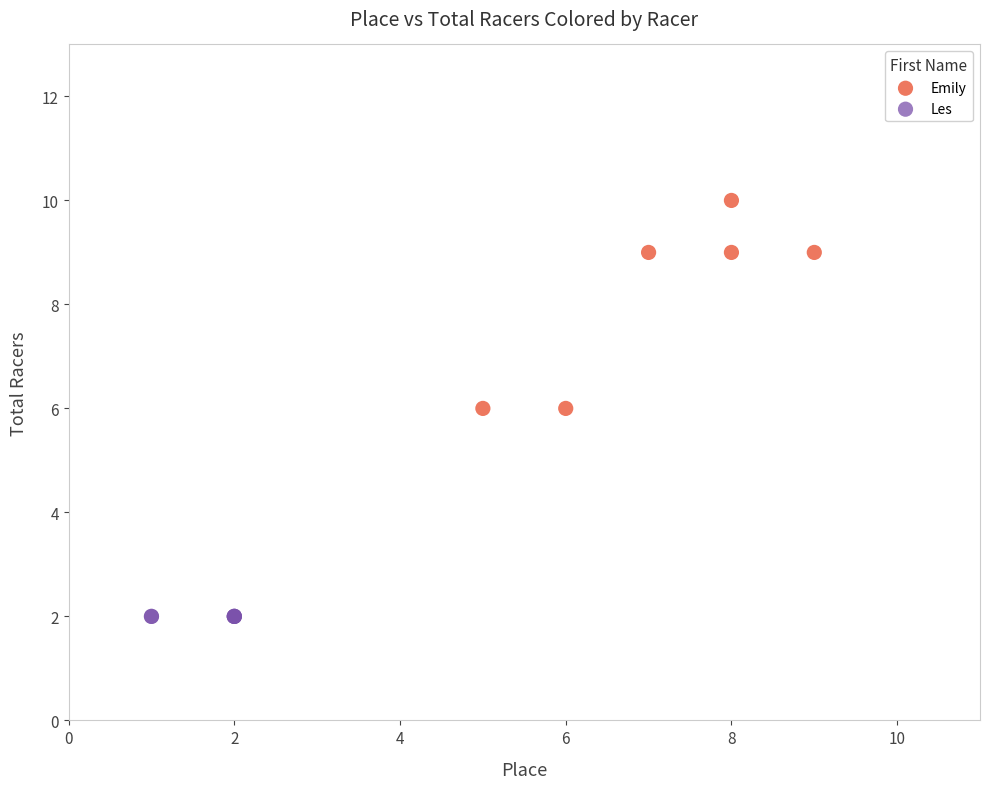

Which series reaches the minimum Y coordinate?

Les